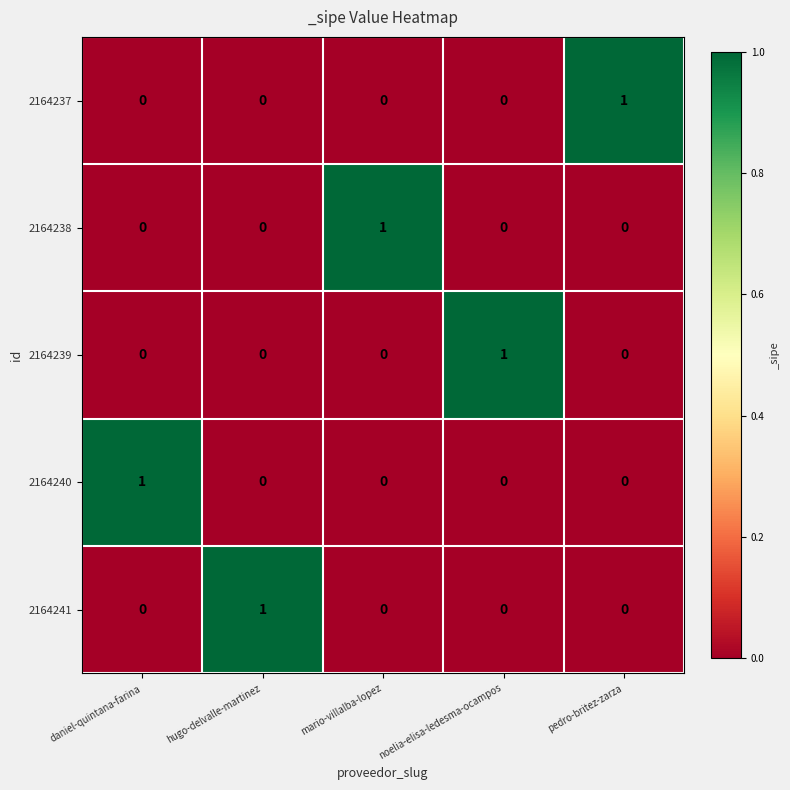

Reading left to right, extract all data points from this chart.

2164237: daniel-quintana-farina=0	hugo-delvalle-martinez=0	mario-villalba-lopez=0	noelia-elisa-ledesma-ocampos=0	pedro-britez-zarza=1
2164238: daniel-quintana-farina=0	hugo-delvalle-martinez=0	mario-villalba-lopez=1	noelia-elisa-ledesma-ocampos=0	pedro-britez-zarza=0
2164239: daniel-quintana-farina=0	hugo-delvalle-martinez=0	mario-villalba-lopez=0	noelia-elisa-ledesma-ocampos=1	pedro-britez-zarza=0
2164240: daniel-quintana-farina=1	hugo-delvalle-martinez=0	mario-villalba-lopez=0	noelia-elisa-ledesma-ocampos=0	pedro-britez-zarza=0
2164241: daniel-quintana-farina=0	hugo-delvalle-martinez=1	mario-villalba-lopez=0	noelia-elisa-ledesma-ocampos=0	pedro-britez-zarza=0